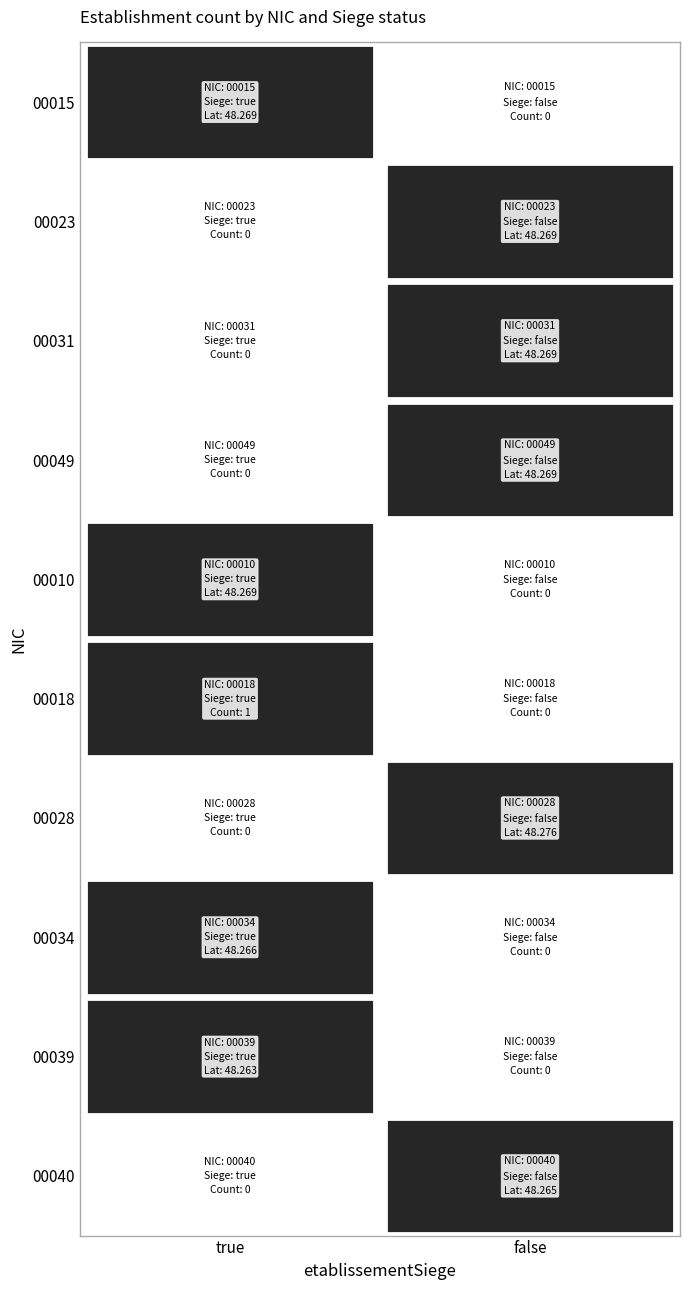

At which label does 00010 reach its minimum?

false